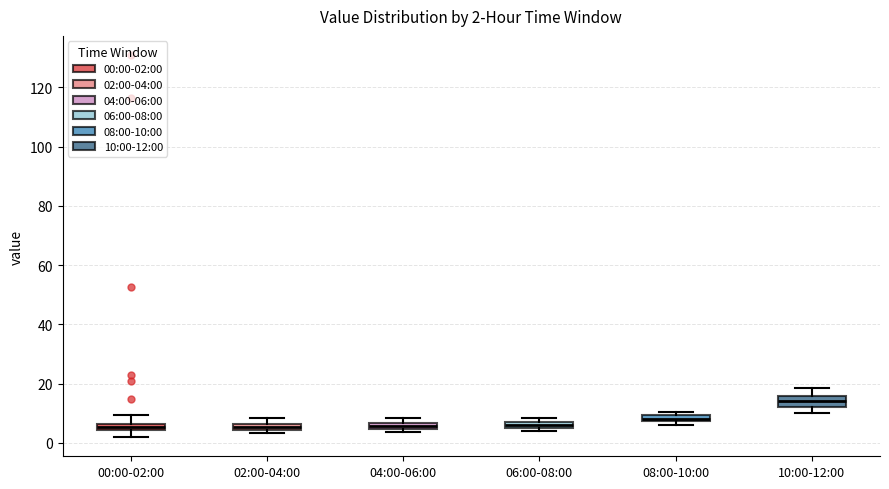

Which box's median line is the highest?

10:00-12:00